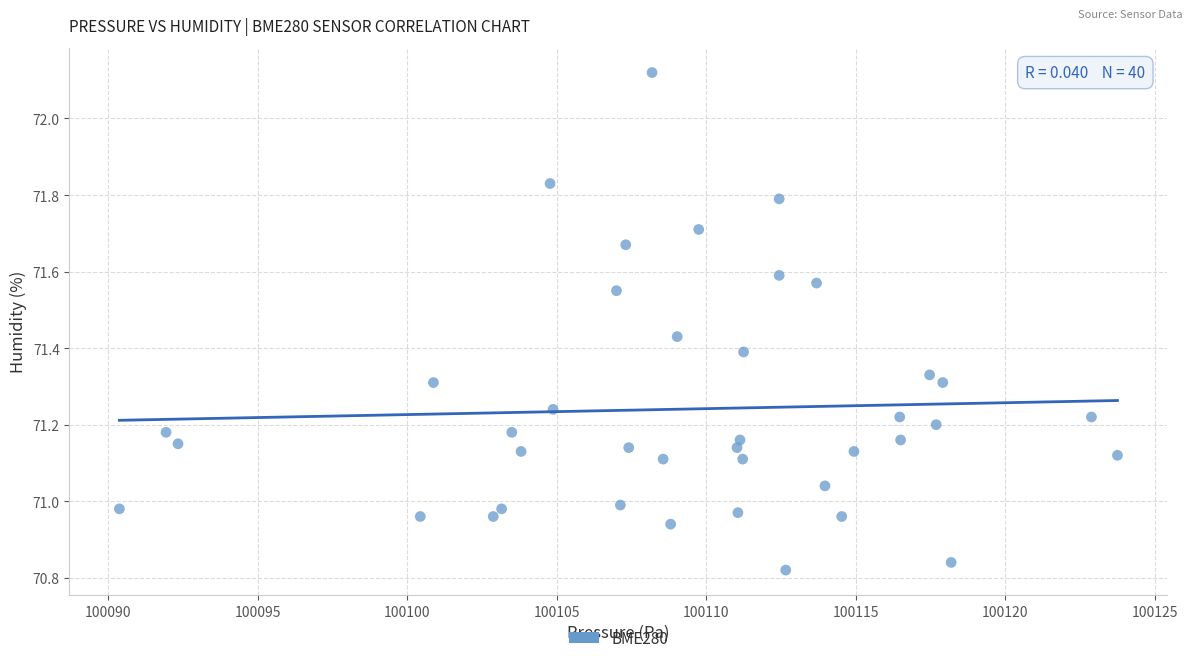

What is the range of Y values (max minus min)?

1.3